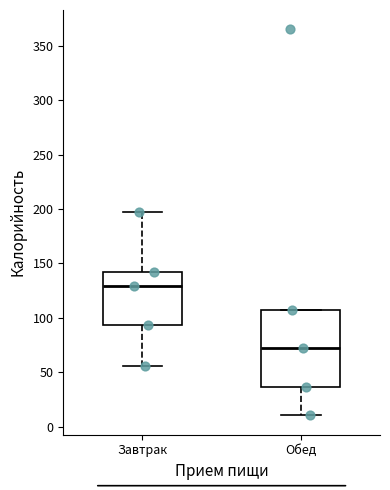

Reading left to right, read every box against the y-axis: the position of its median line, the range the box covers, and the ends of its whiskers. The values are not printed on the chart, so give them approximately, as read against the axis.

Завтрак: median 130, box 95 to 140, whiskers 55 to 195
Обед: median 70, box 35 to 105, whiskers 10 to 105